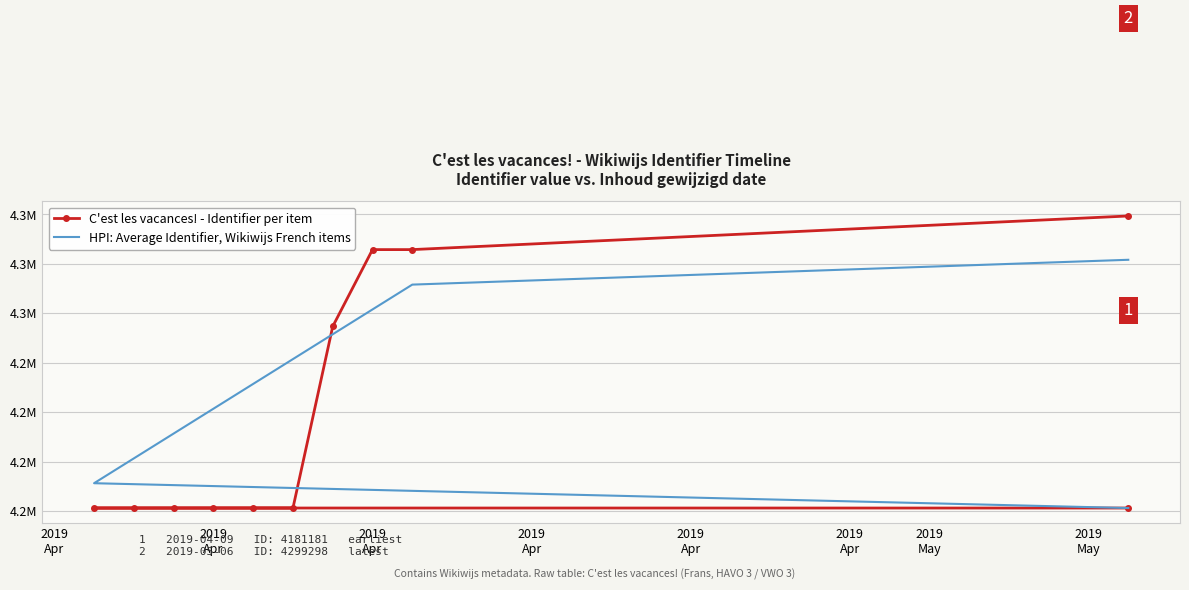

Which series has the largest range (max minus min)?

C'est les vacances! - Identifier per item